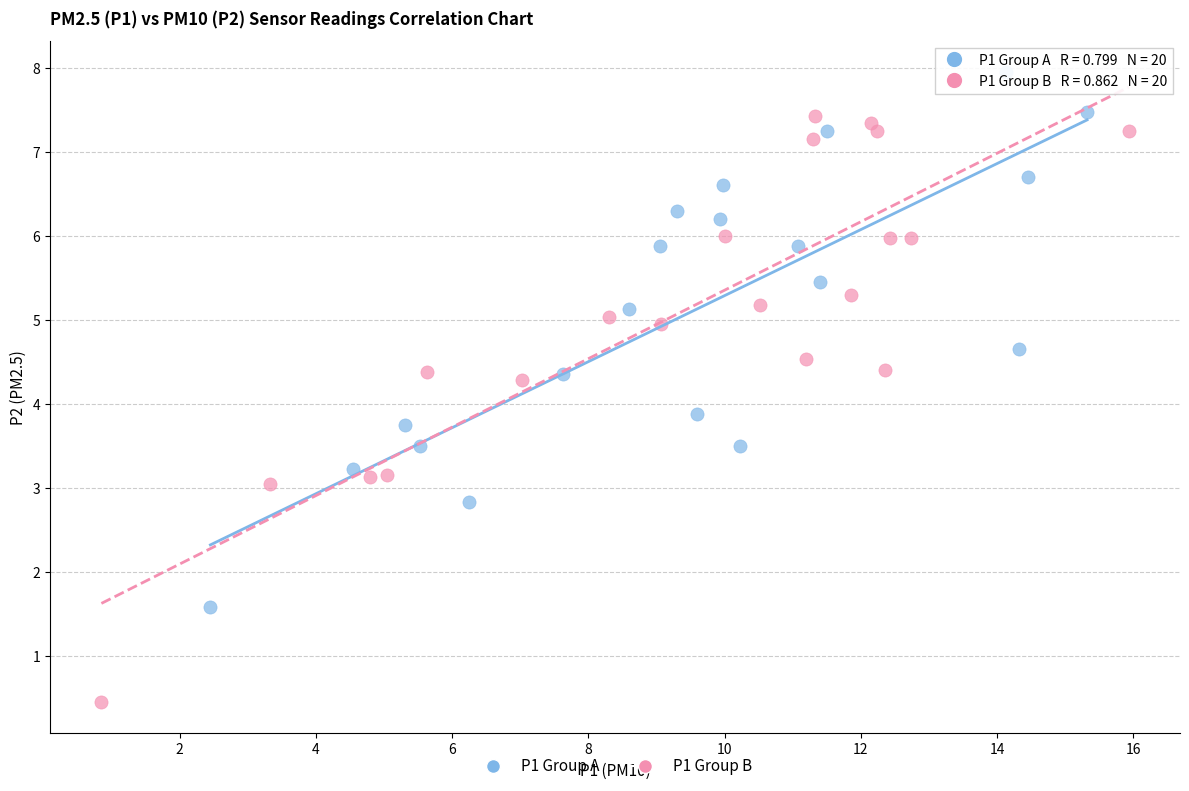

Which series contains the highest Y value?

P1 Group A